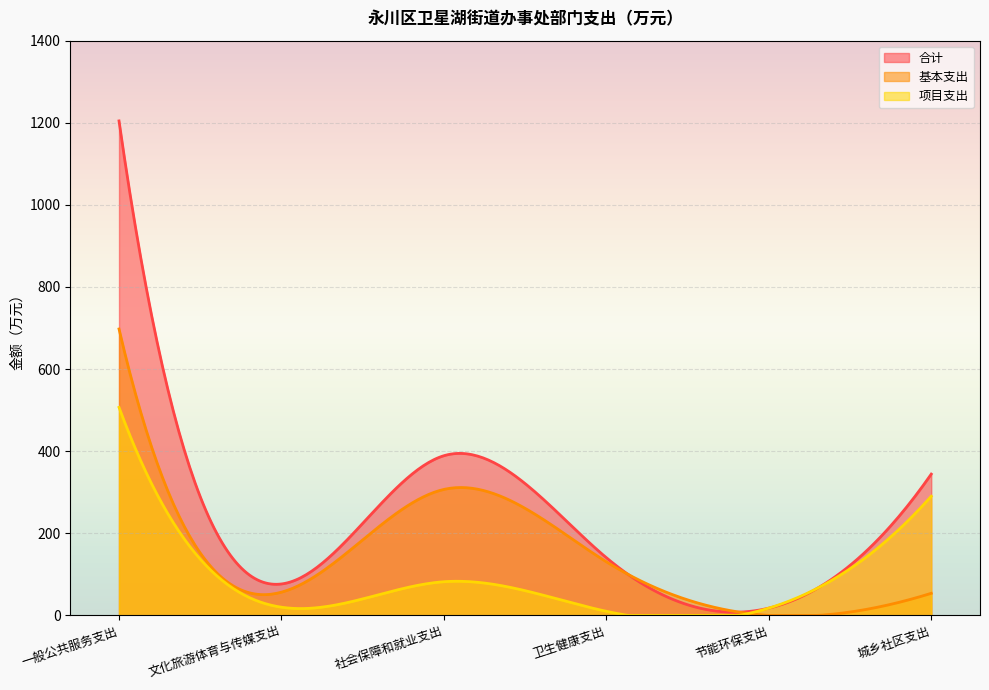

Reading left to right, list all the values displayed in this chart.

合计: 一般公共服务支出=1204.5	文化旅游体育与传媒支出=76.6	社会保障和就业支出=389.0	卫生健康支出=140.6	节能环保支出=17.8	城乡社区支出=344.2
基本支出: 一般公共服务支出=697.7	文化旅游体育与传媒支出=56.6	社会保障和就业支出=306.9	卫生健康支出=130.6	节能环保支出=0.0	城乡社区支出=53.9
项目支出: 一般公共服务支出=506.8	文化旅游体育与传媒支出=20.0	社会保障和就业支出=82.1	卫生健康支出=10.0	节能环保支出=17.8	城乡社区支出=290.3